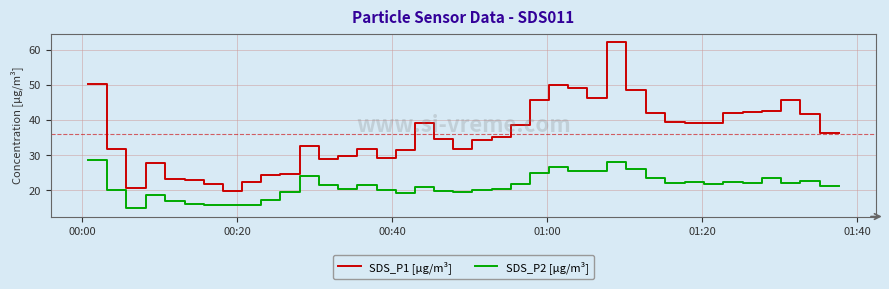

Which series has the largest total across all categories?

SDS_P1 [µg/m³]